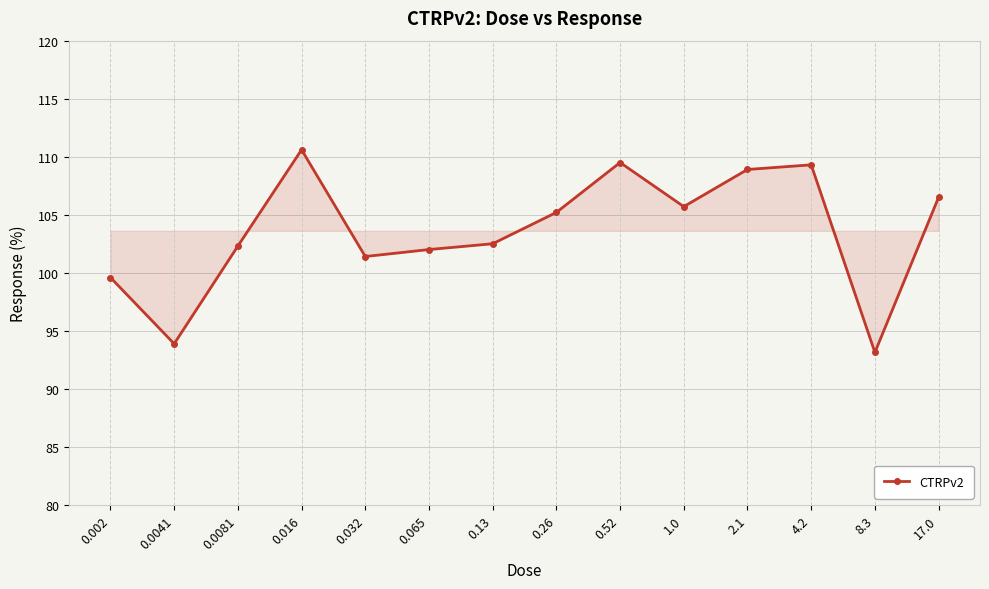

What is the smallest value displayed?

93.1